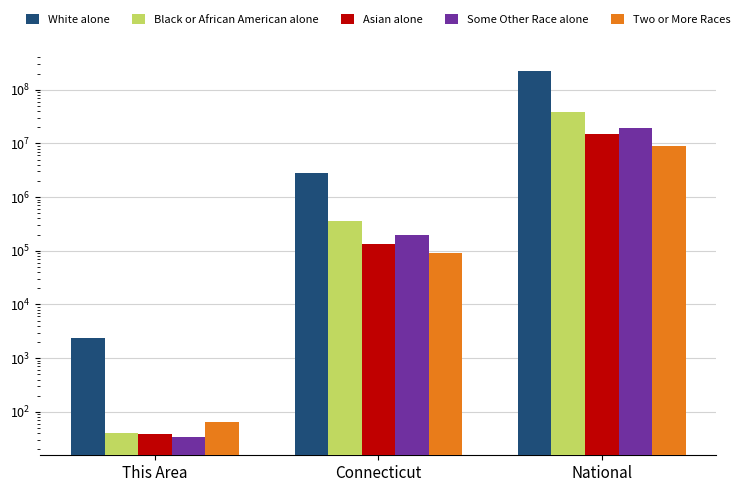

Between This Area and Connecticut, which is larger?

Connecticut